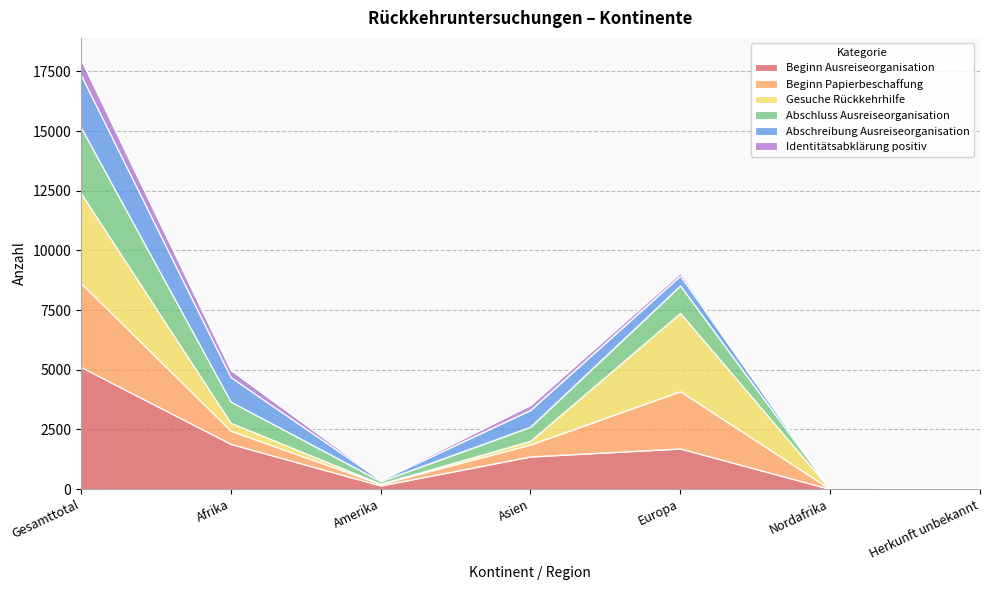

What is the highest value of the Beginn Ausreiseorganisation series?

5114